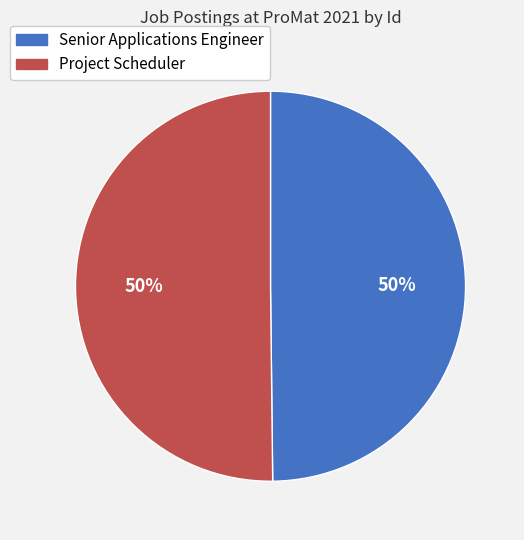

Count the number of slices in the pie.

2